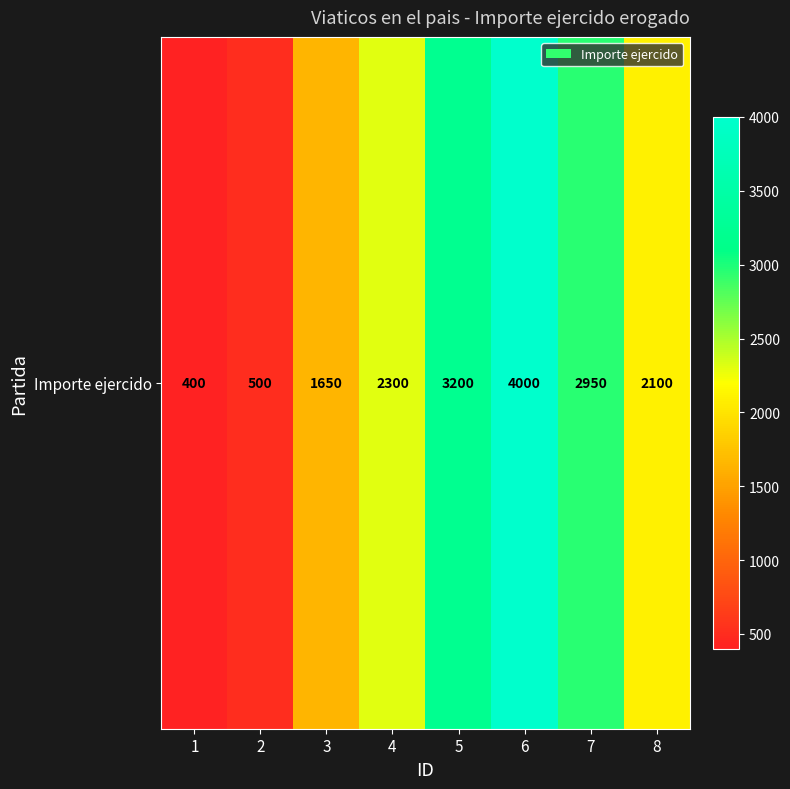

True or false: the data shows 2300 at 4.

True